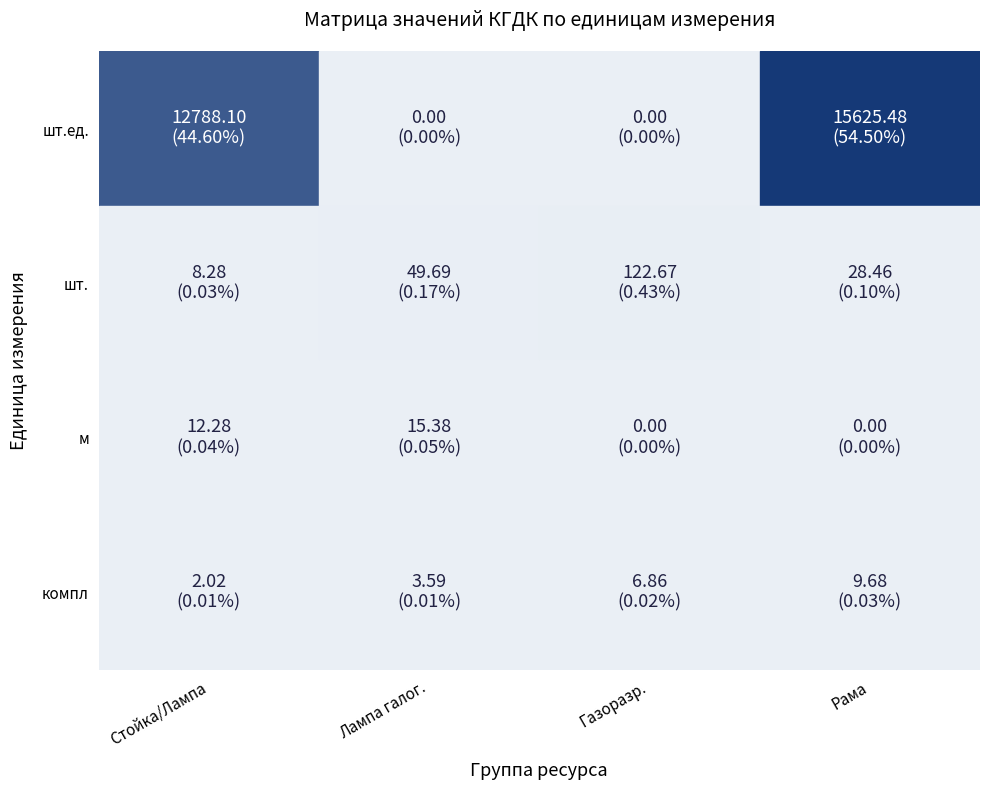

What is the total value across all series at Стойка/Лампа?

12810.7